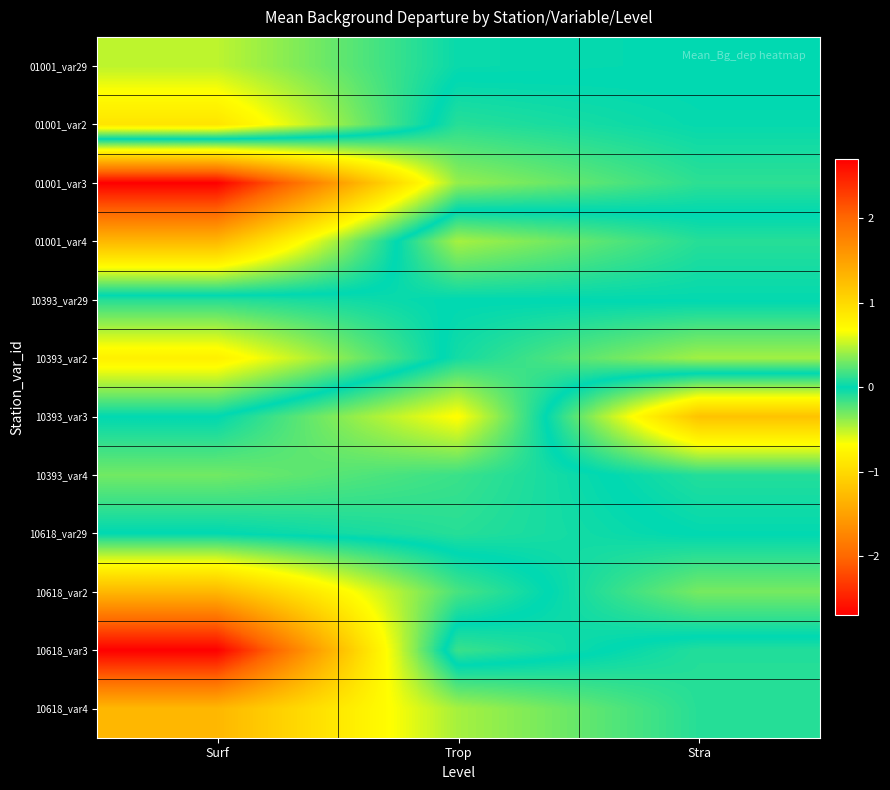

At how many categories does at least one series exceed 0?

3